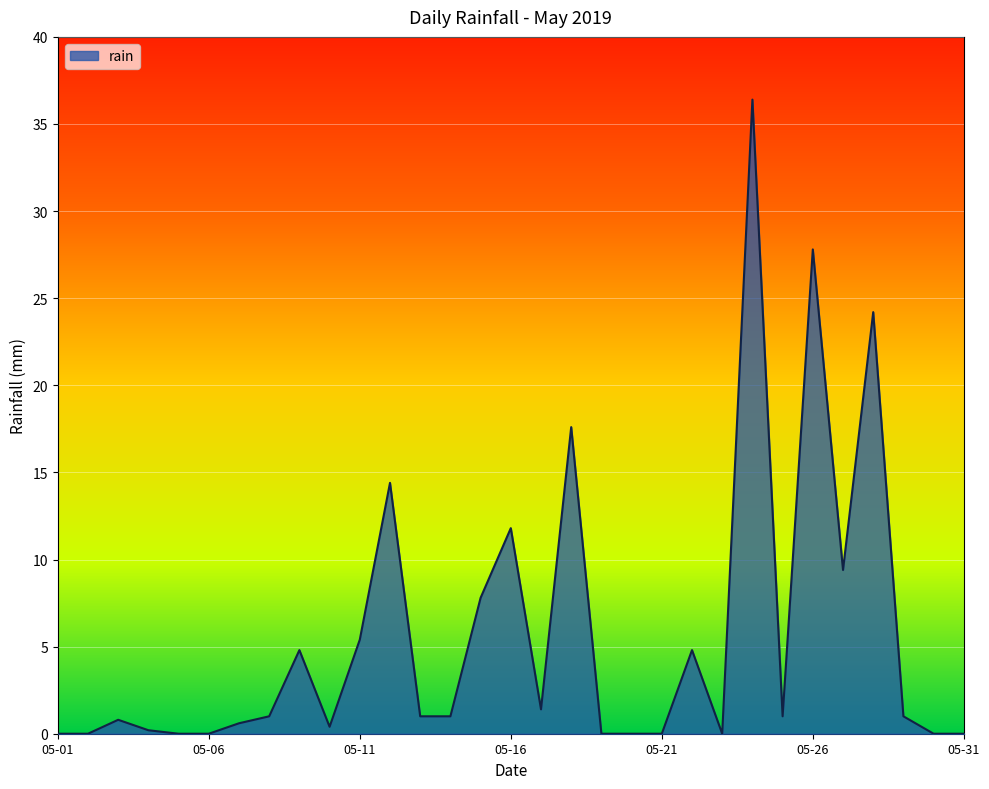

What is the difference between the maximum and minimum values?

36.4